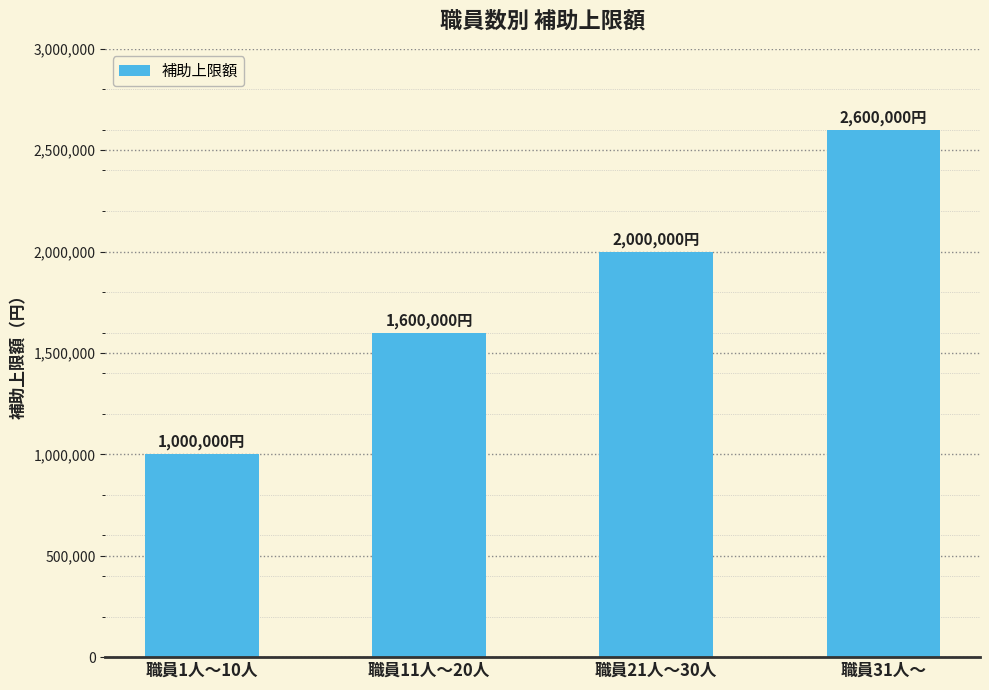

Rank the categories by value from lowest to highest.

職員1人～10人, 職員11人～20人, 職員21人～30人, 職員31人～